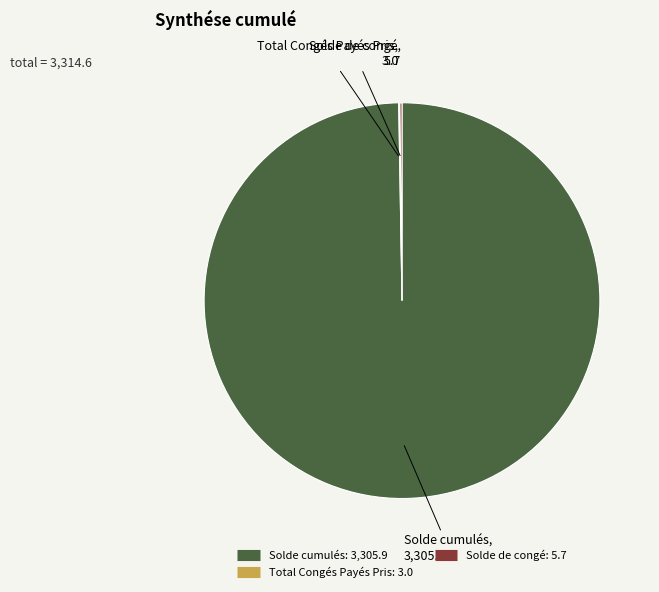

Is there a majority slice in this chart?

Yes